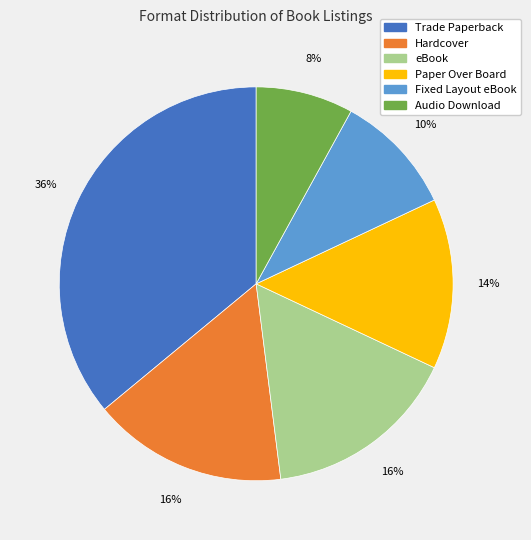

Do Fixed Layout eBook and Paper Over Board together represent more than half of the pie?

No